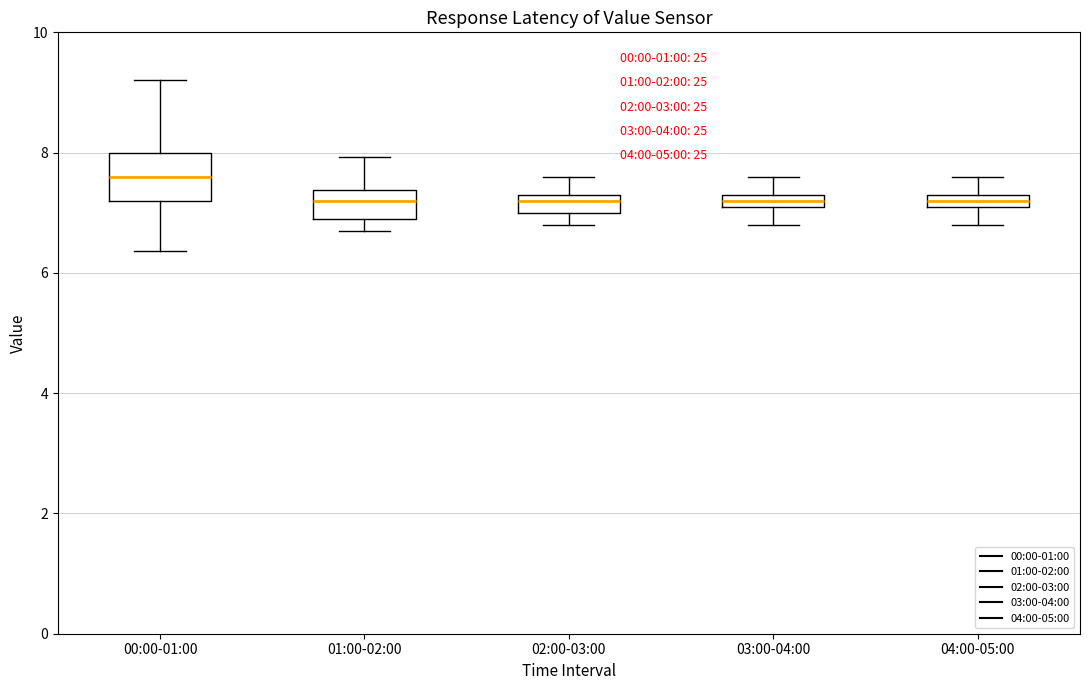

Which box's median line is the highest?

00:00-01:00